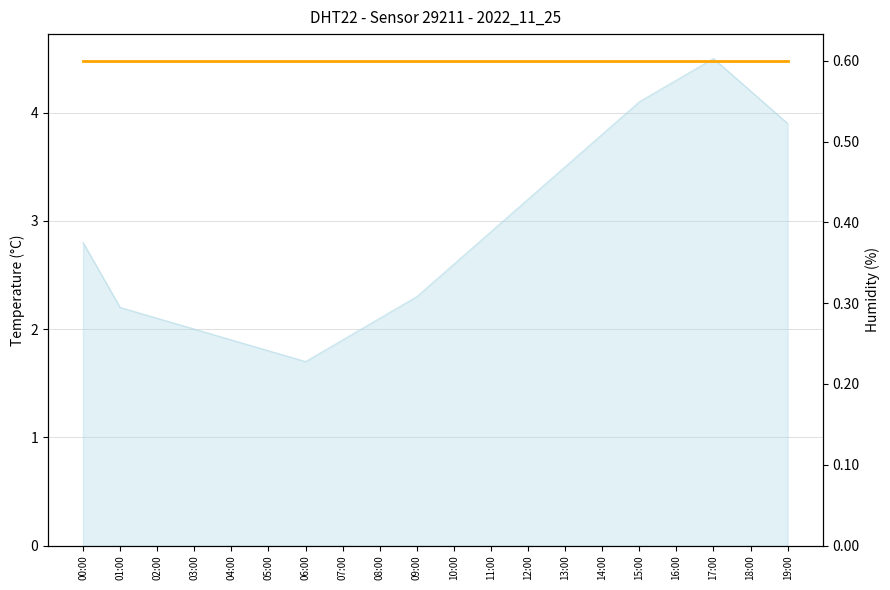

Reading left to right, list all the values displayed in this chart.

00:00=2.8	01:00=2.2	02:00=2.1	03:00=2.0	04:00=1.9	05:00=1.8	06:00=1.7	07:00=1.9	08:00=2.1	09:00=2.3	10:00=2.6	11:00=2.9	12:00=3.2	13:00=3.5	14:00=3.8	15:00=4.1	16:00=4.3	17:00=4.5	18:00=4.2	19:00=3.9